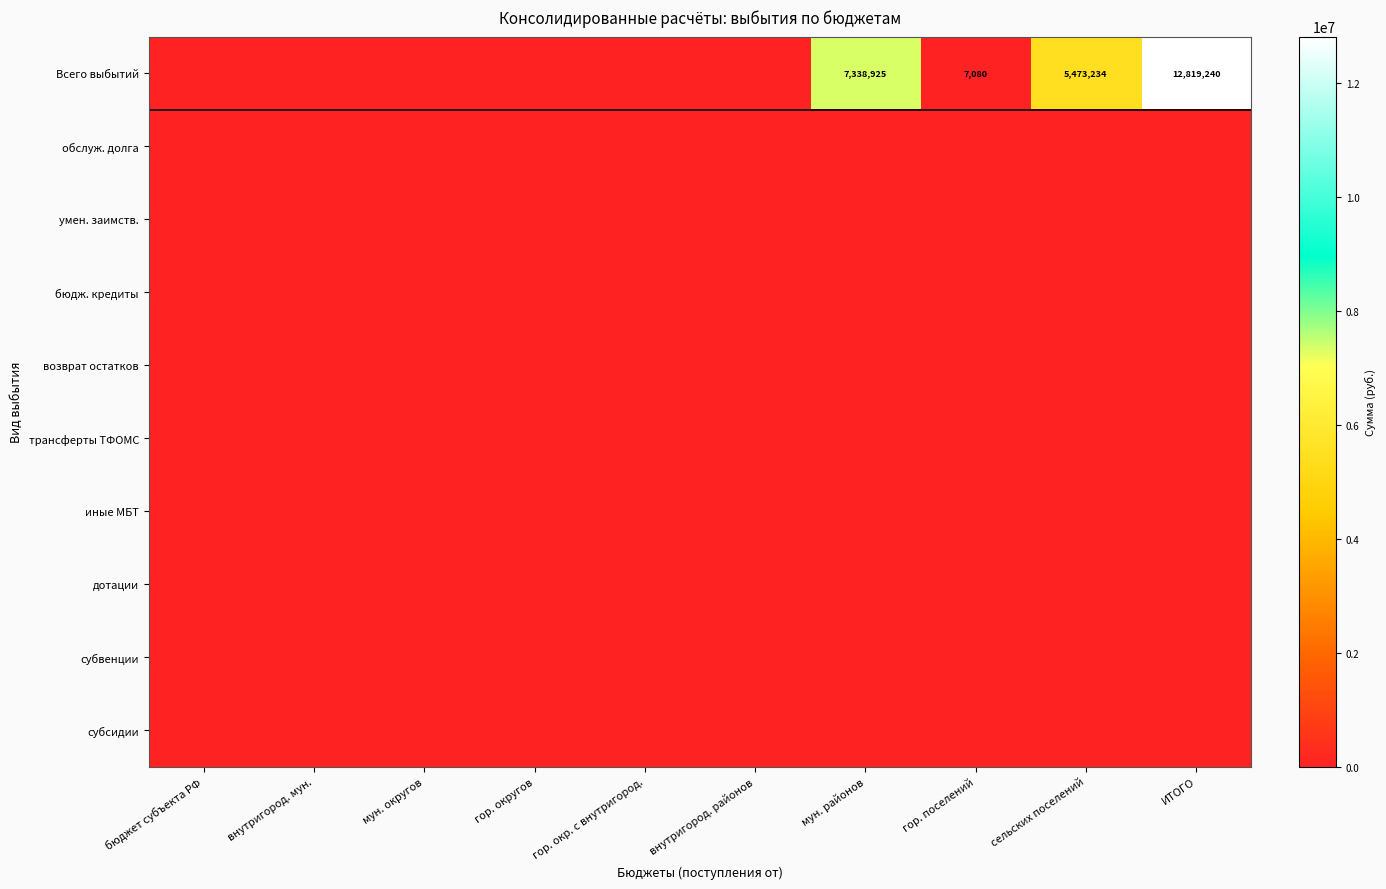

The Всего выбытий series shows 7080 at гор. поселений. True or false?

True